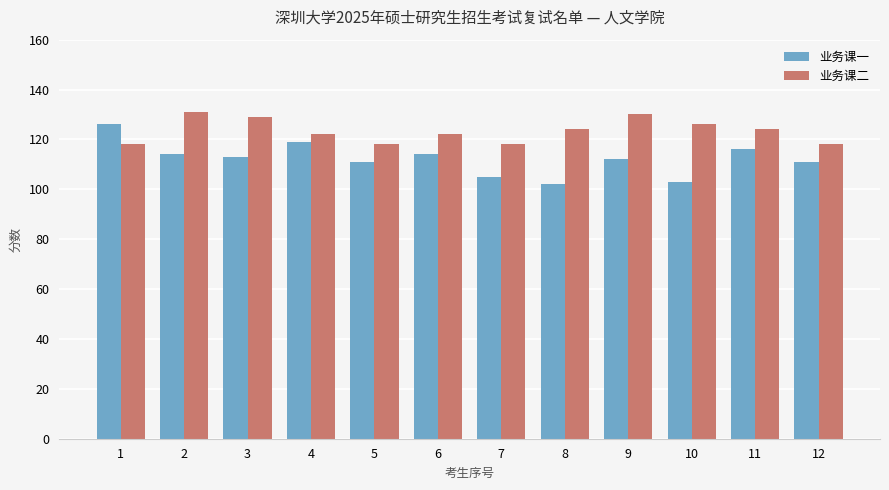

Is the value of 业务课二 at 12 greater than the value of 业务课一 at 10?

Yes